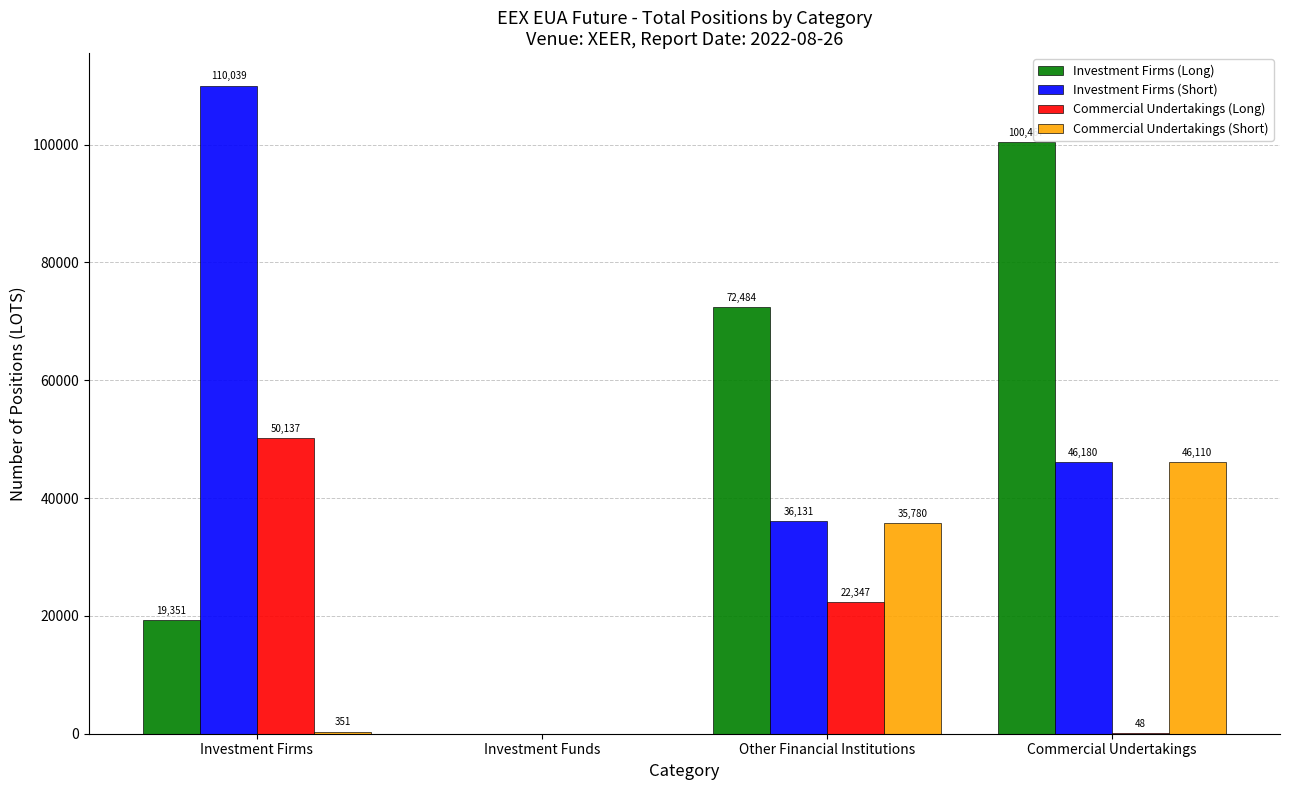

Is the value of Commercial Undertakings (Short) at Investment Firms greater than the value of Investment Firms (Long) at Commercial Undertakings?

No